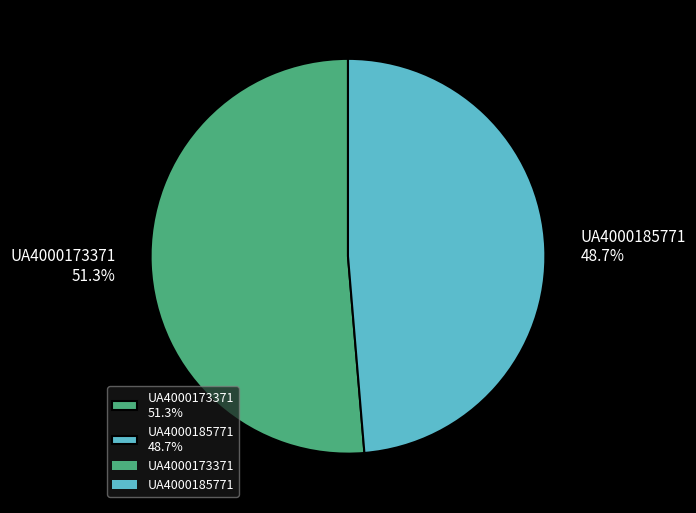

Is it true that UA4000173371 is 51% of the pie?

True